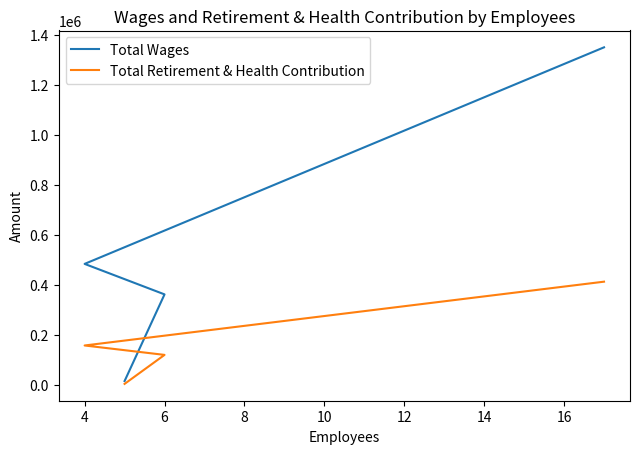

What is the spread (max minus min) of values at 4?

326095